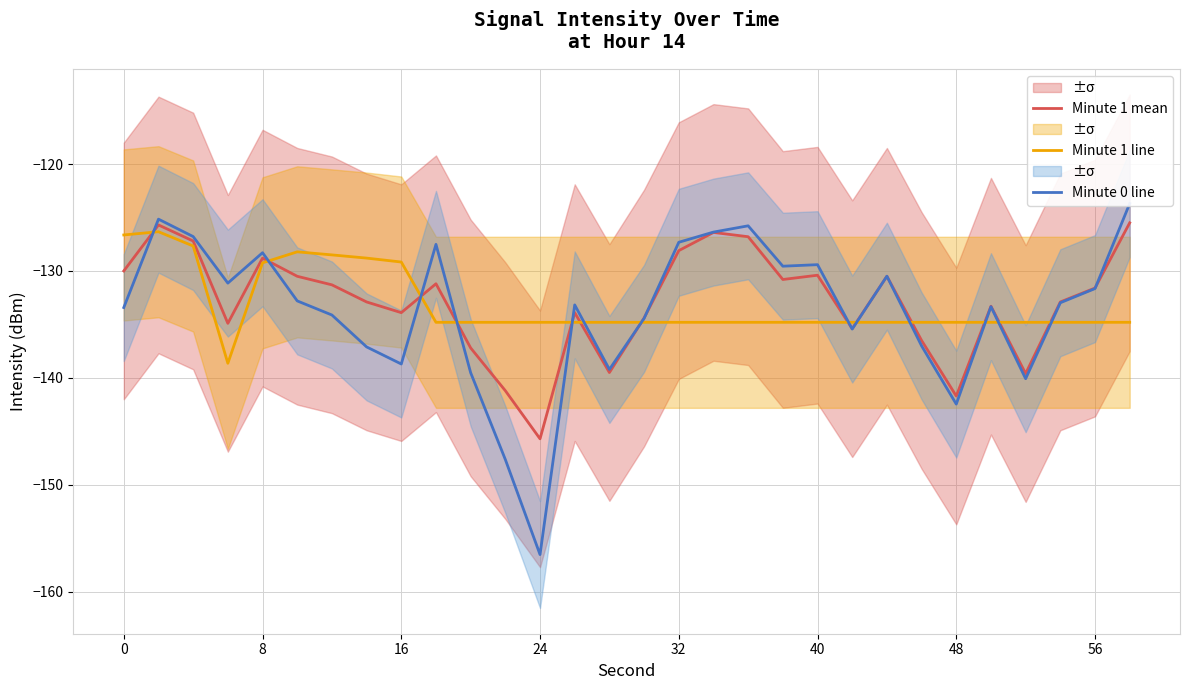

What is the highest value of the Minute 1 mean series?

-125.5